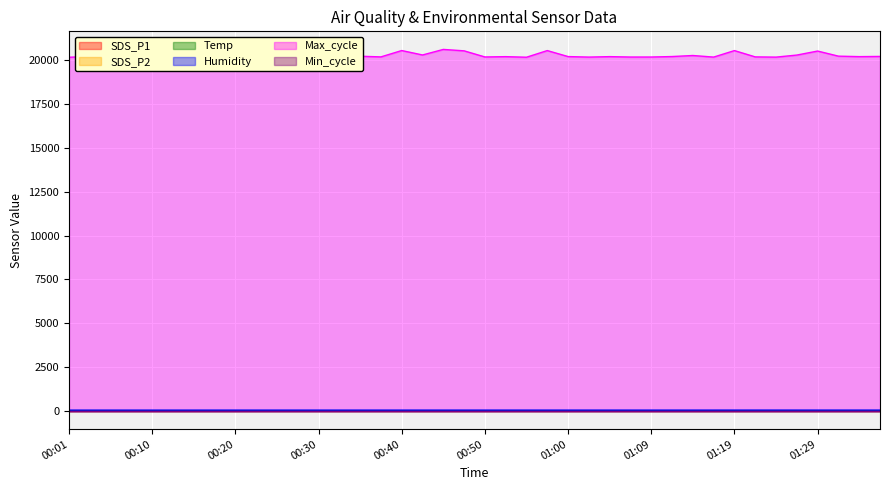

What is the approximate value of Temp at 00:42?

22.3